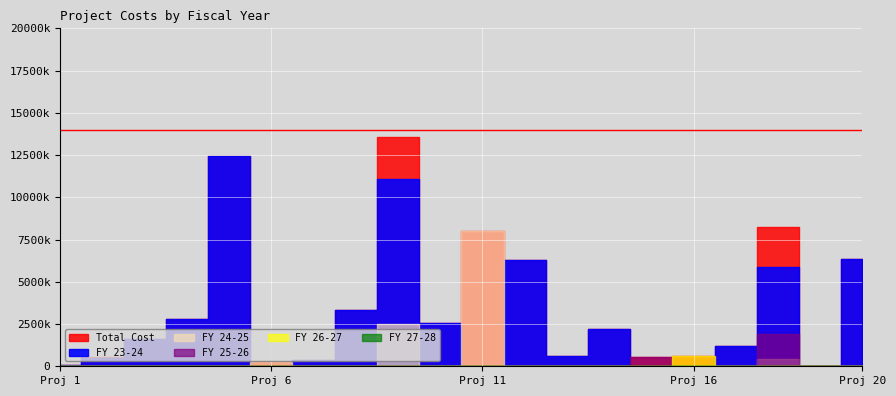

At how many categories does at least one series exceed 5578513?

6